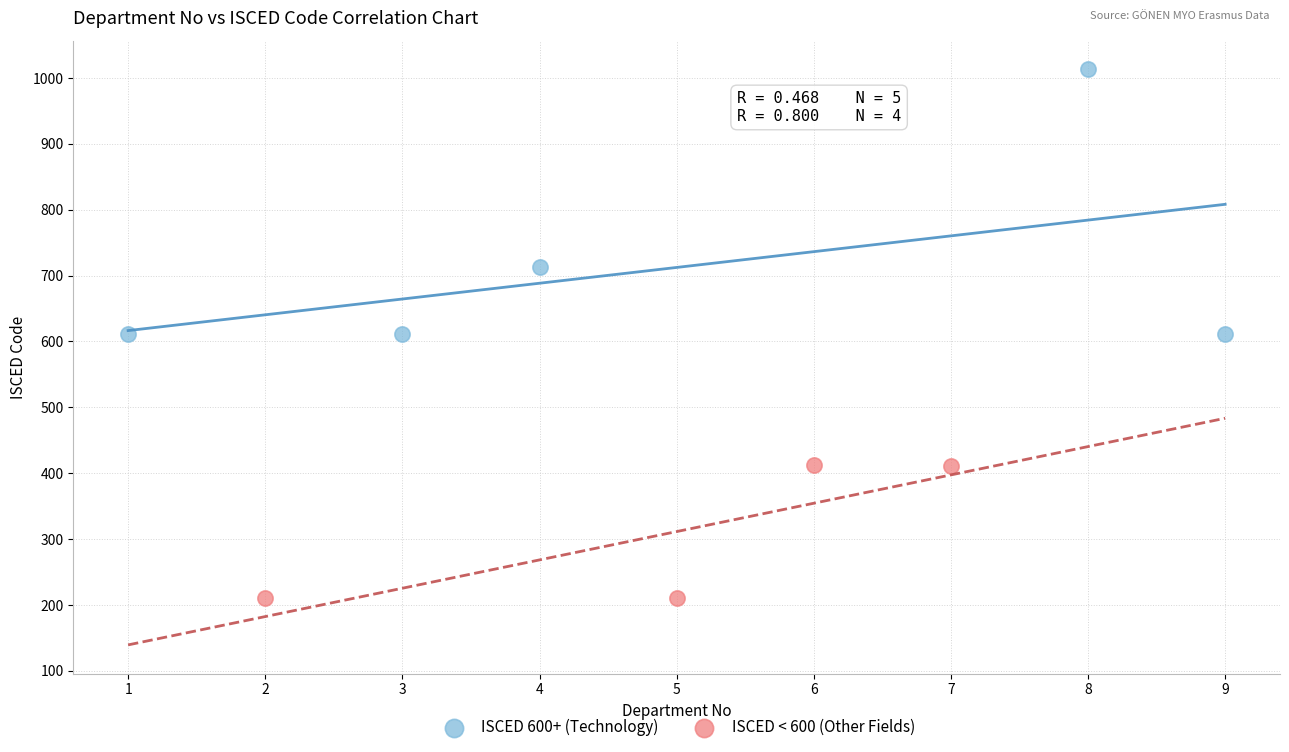

What are all the series names shown in the legend?

ISCED 600+ (Technology), ISCED < 600 (Other Fields)